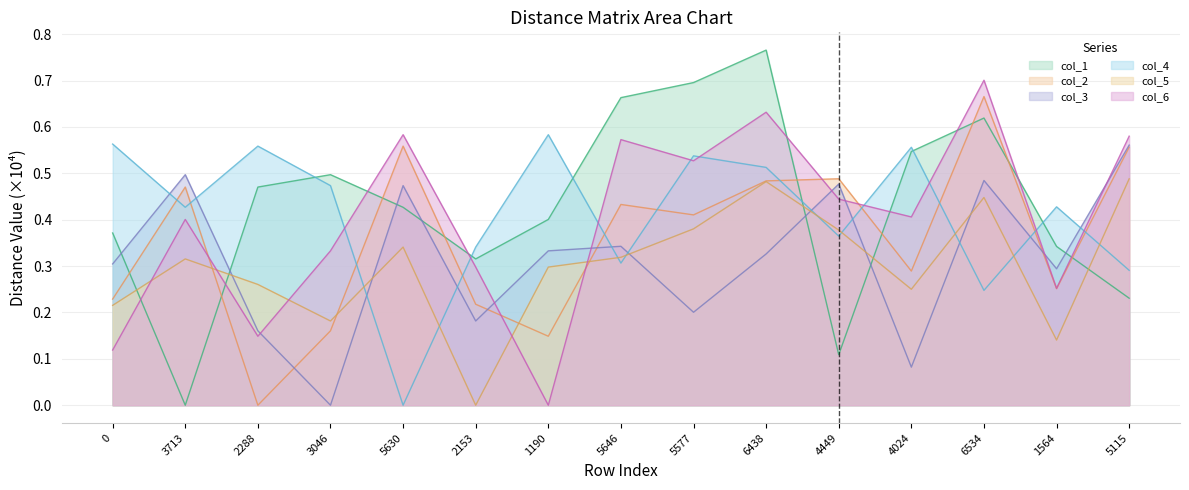

How many lines are shown in the chart?

6